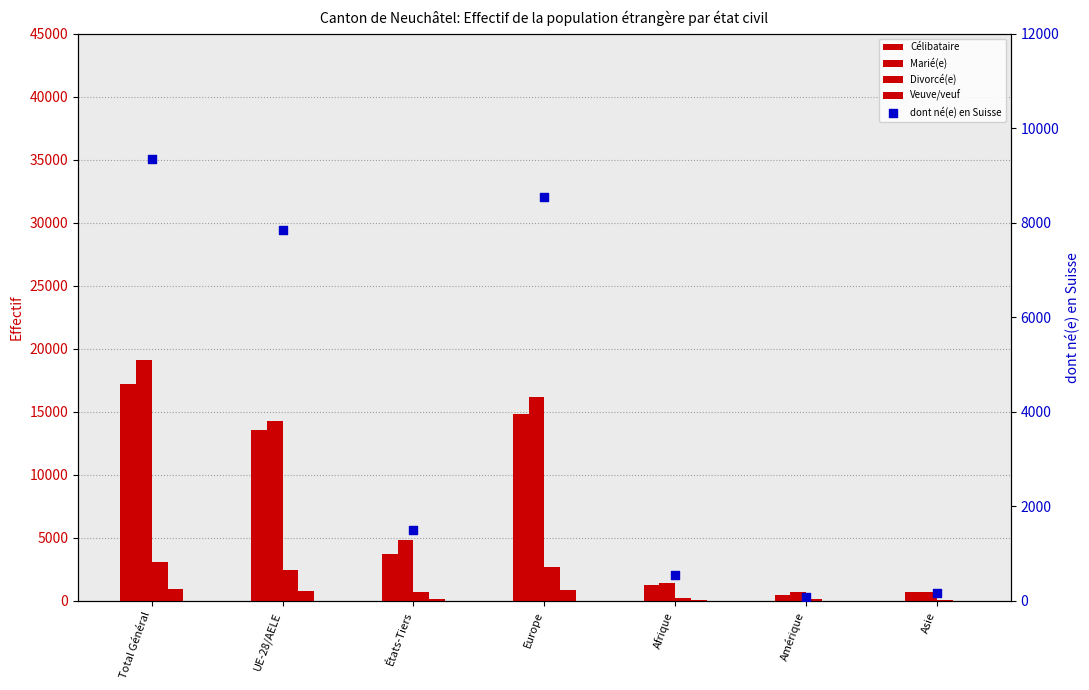

What is the total value across all series at Total Général?

49753